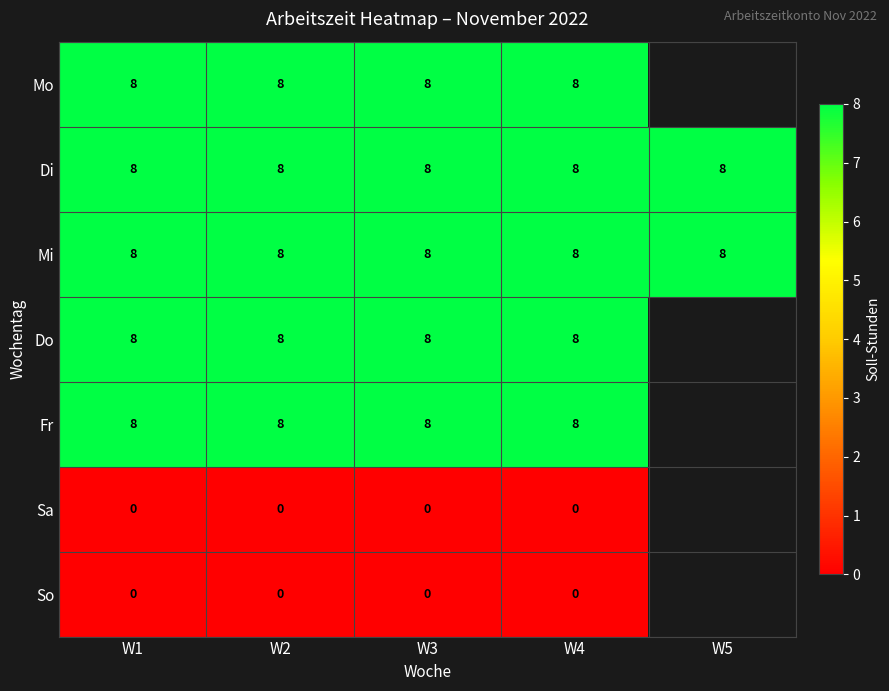

Is the value of Sa at W3 greater than the value of Mo at W4?

No